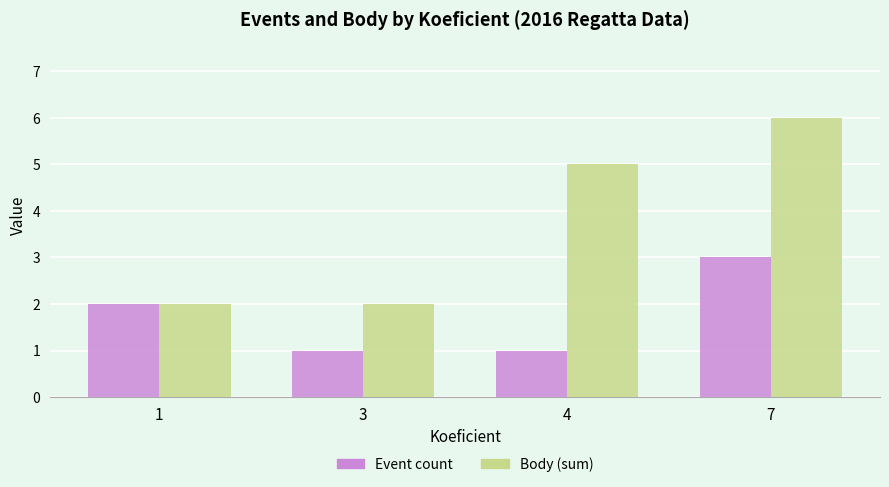

What is the highest value of the Body (sum) series?

6